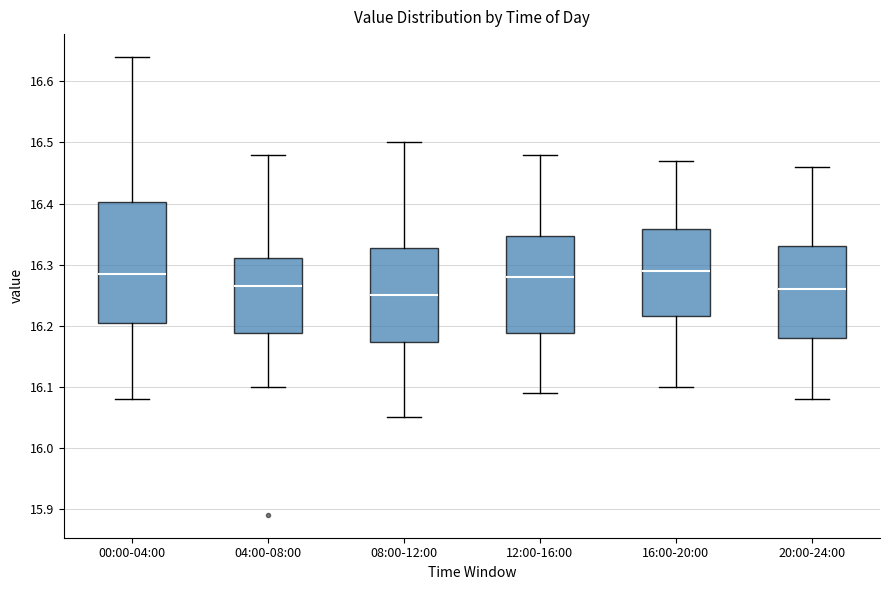

Reading left to right, read every box against the y-axis: the position of its median line, the range the box covers, and the ends of its whiskers. The values are not printed on the chart, so give them approximately, as read against the axis.

00:00-04:00: median 16.29, box 16.21 to 16.40, whiskers 16.08 to 16.64
04:00-08:00: median 16.27, box 16.19 to 16.31, whiskers 16.10 to 16.48
08:00-12:00: median 16.25, box 16.17 to 16.33, whiskers 16.05 to 16.50
12:00-16:00: median 16.28, box 16.19 to 16.35, whiskers 16.09 to 16.48
16:00-20:00: median 16.29, box 16.22 to 16.36, whiskers 16.10 to 16.47
20:00-24:00: median 16.26, box 16.18 to 16.33, whiskers 16.08 to 16.46